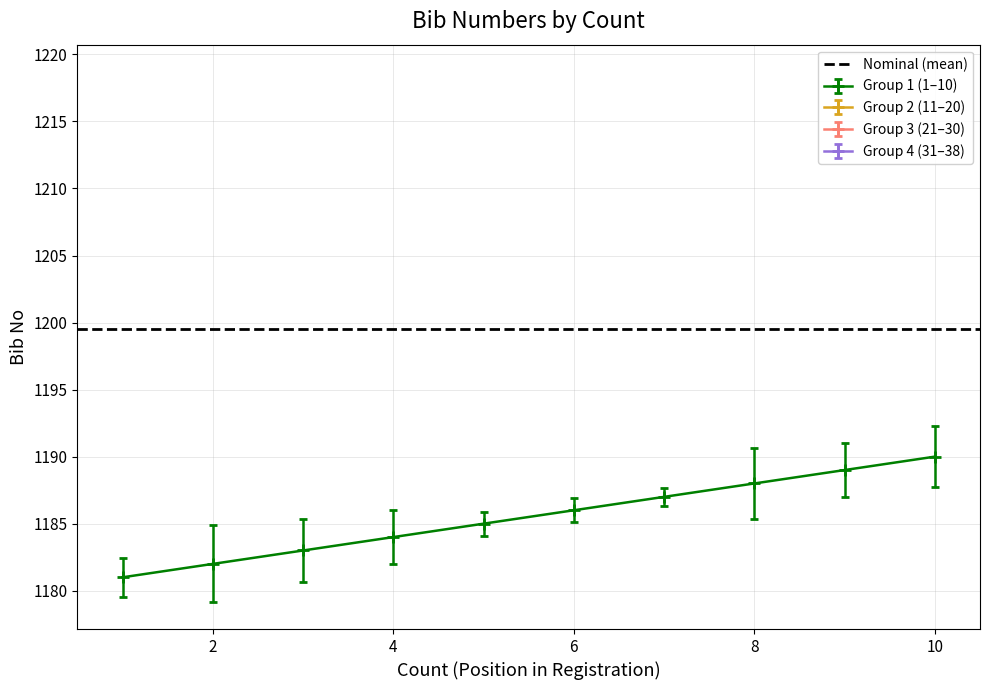

How many distinct data groups are displayed?

1